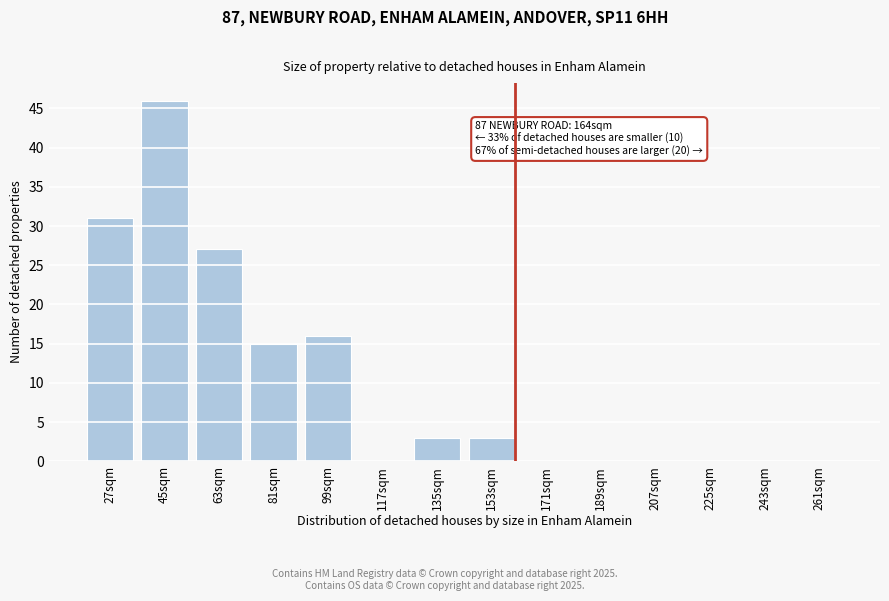

Reading left to right, extract all data points from this chart.

27sqm=31	45sqm=46	63sqm=27	81sqm=15	99sqm=16	117sqm=0	135sqm=3	153sqm=3	171sqm=0	189sqm=0	207sqm=0	225sqm=0	243sqm=0	261sqm=0